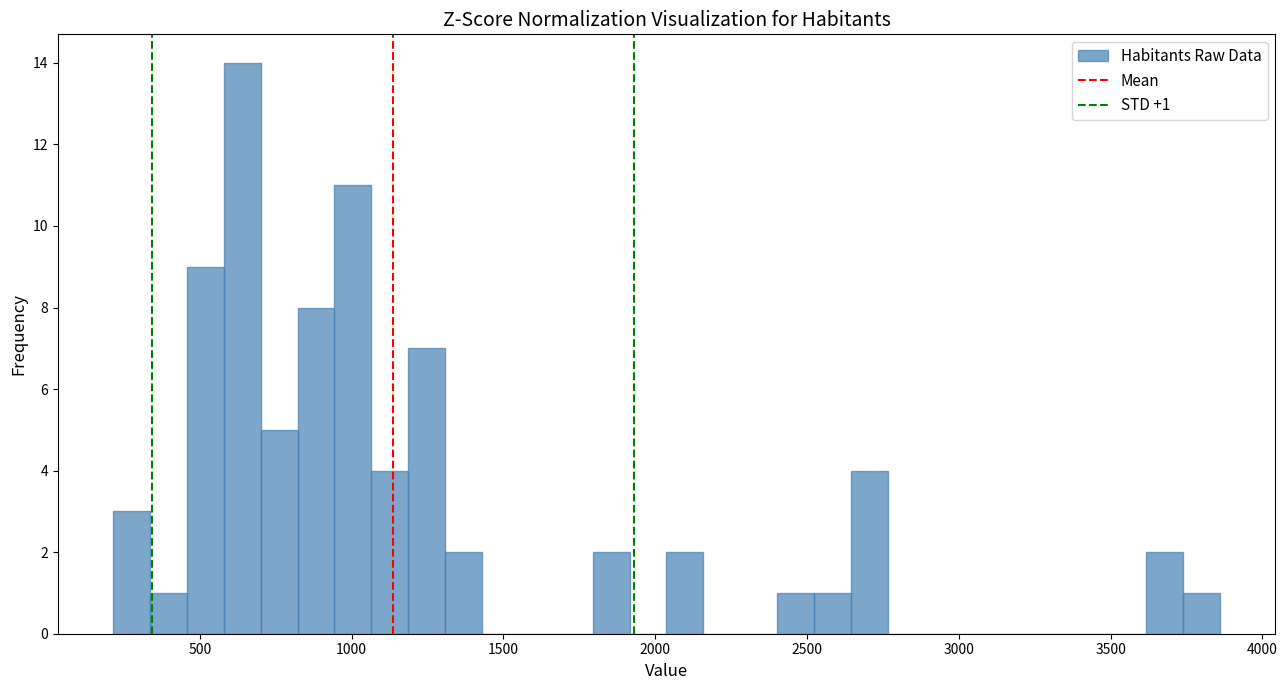

Read against the x-axis, roughly where is the centre of the tallest bar?

650